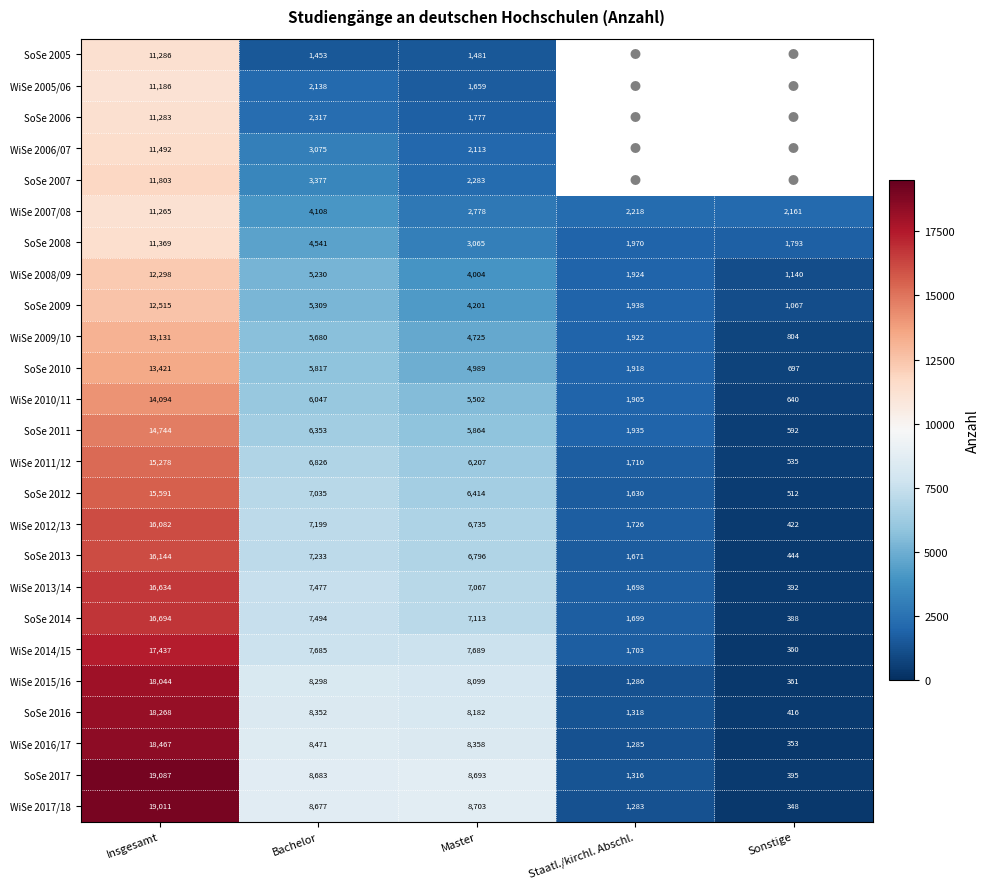

At which category is the sum across all series the highest?

Insgesamt